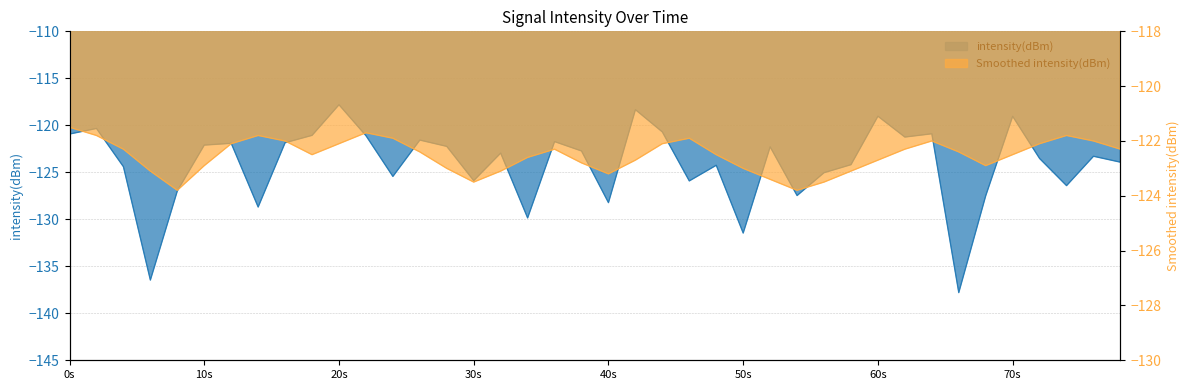

What is the sum of all intensity_smoothed values?

-4901.4